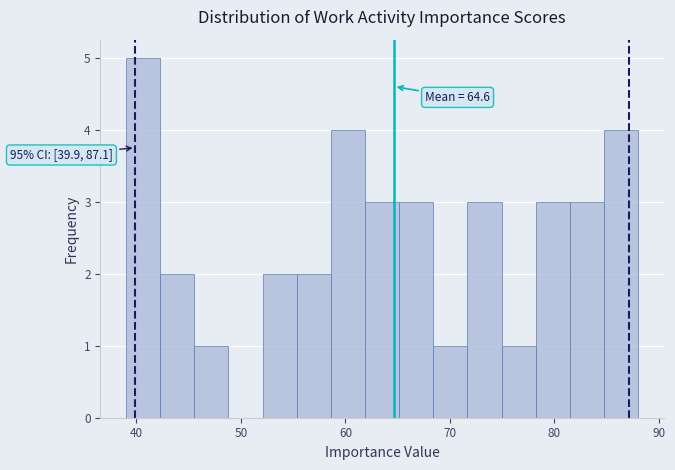

Around what value on the x-axis is the tallest bar? Give the approximate position of its centre, as read against the axis.

41